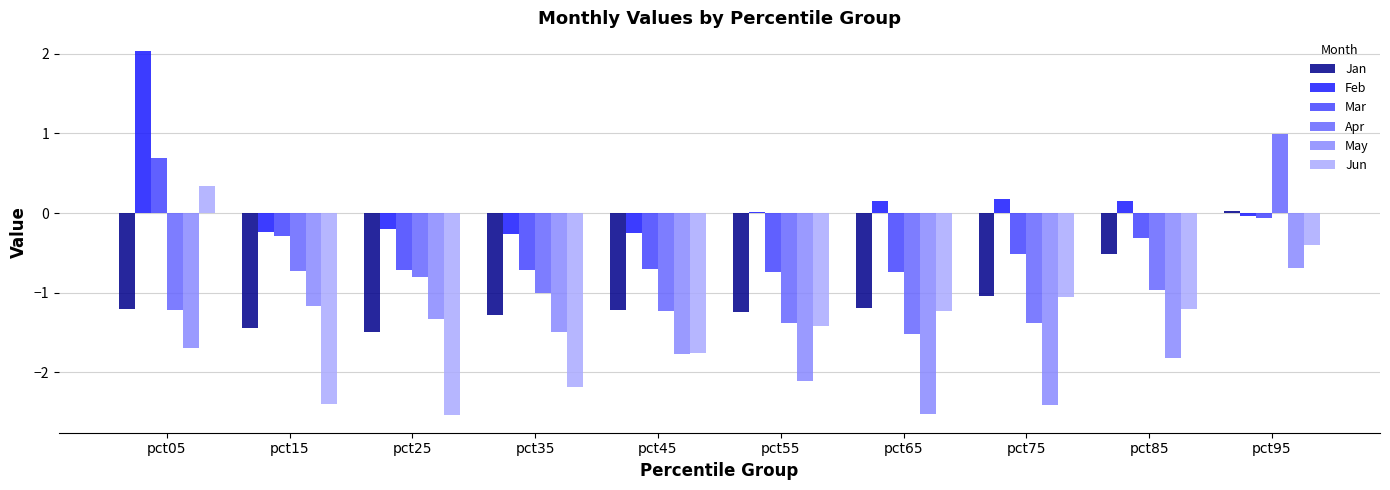

Read the Jun value at pct75.

-1.1